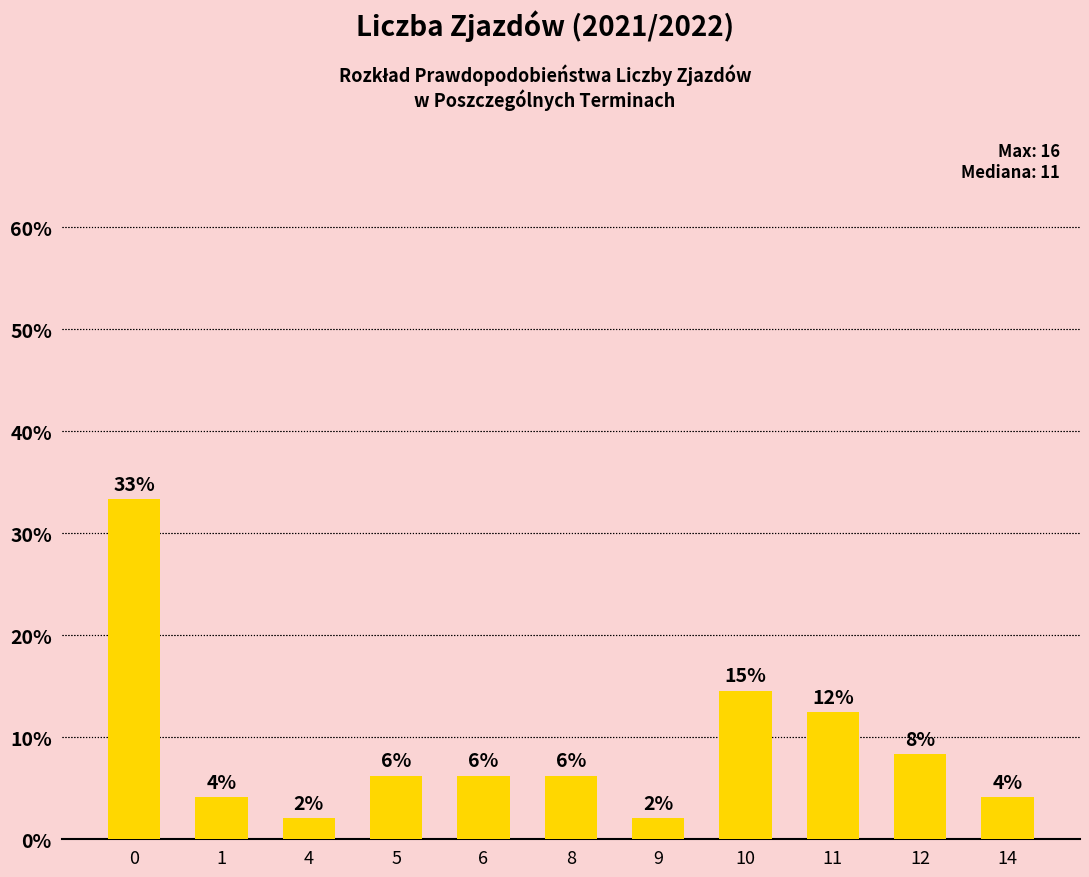

What is the difference between the maximum and minimum values?

0.3